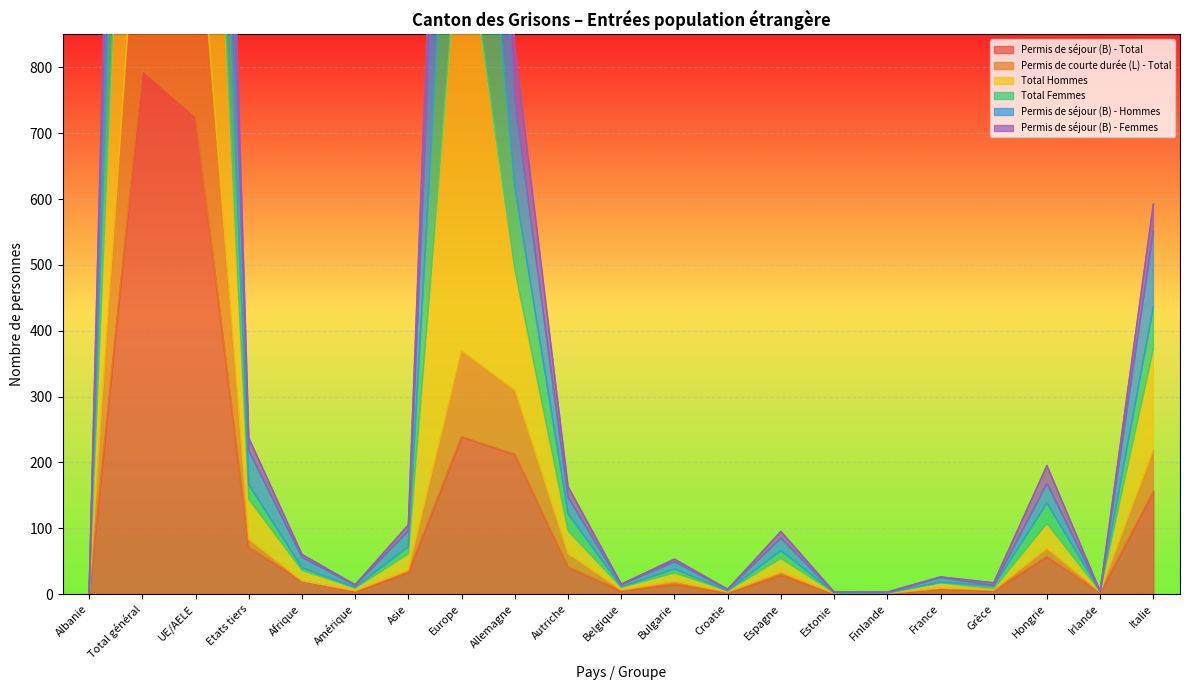

How many values in Permis de séjour (B) - Hommes are above zero?

20